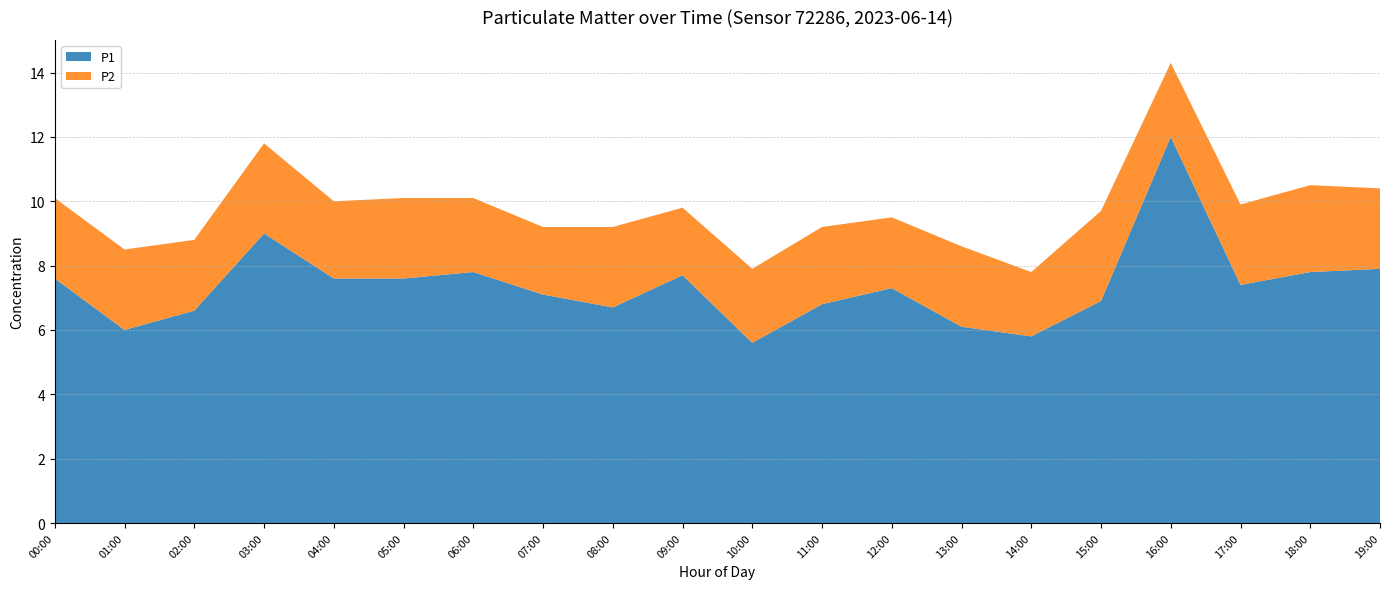

Reading left to right, what are all the values shown in this chart?

P1: 7.6	6.0	6.6	9.0	7.6	7.6	7.8	7.1	6.7	7.7	5.6	6.8	7.3	6.1	5.8	6.9	12.0	7.4	7.8	7.9
P2: 2.5	2.5	2.2	2.8	2.4	2.5	2.3	2.1	2.5	2.1	2.3	2.4	2.2	2.5	2.0	2.8	2.3	2.5	2.7	2.5